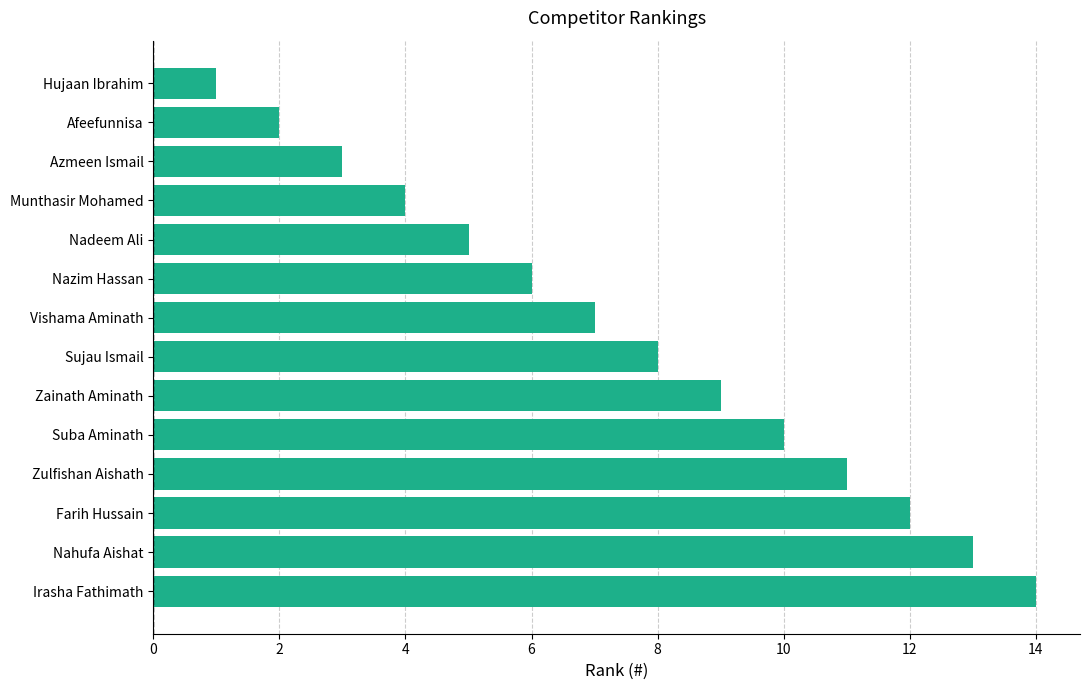

What is the sum of all values?

105